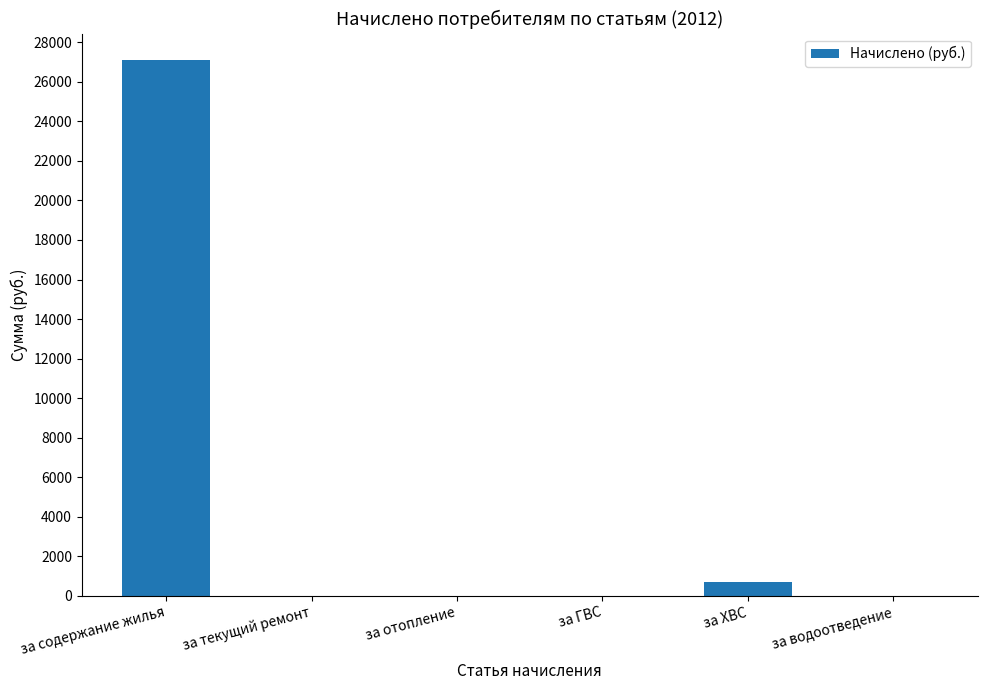

How many distinct data groups are displayed?

1